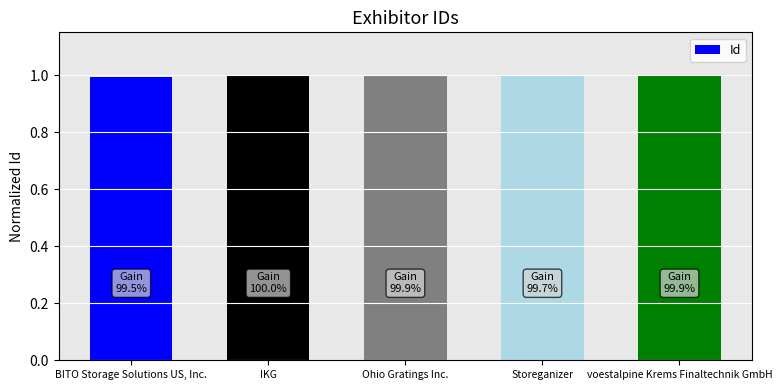

Rank the categories by value from highest to lowest.

IKG, voestalpine Krems Finaltechnik GmbH, Ohio Gratings Inc., Storeganizer, BITO Storage Solutions US, Inc.